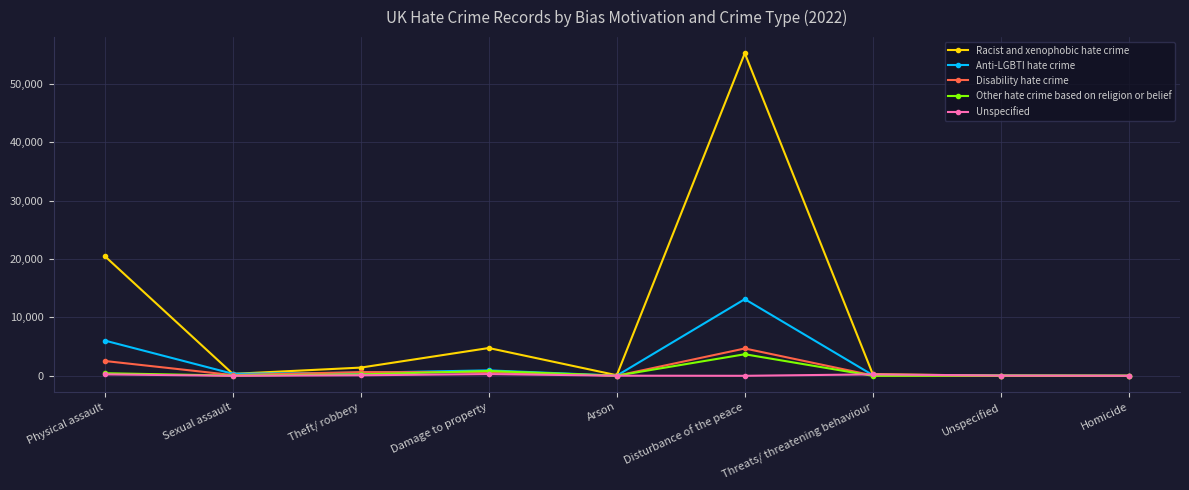

What are all the series names shown in the legend?

Racist and xenophobic hate crime, Anti-LGBTI hate crime, Disability hate crime, Other hate crime based on religion or belief, Unspecified